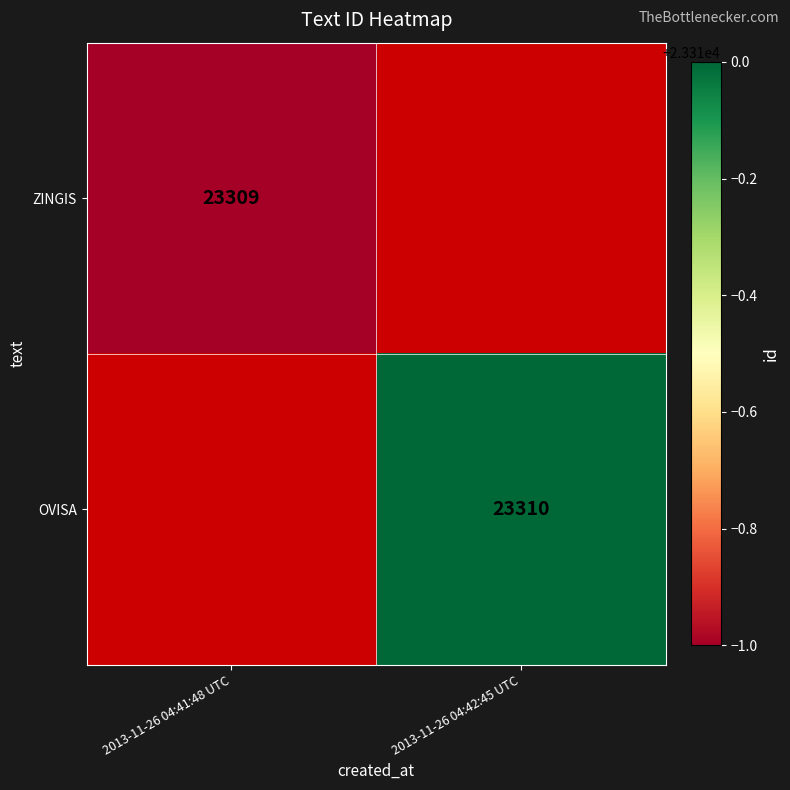

True or false: OVISA has a value of 9332 at 2013-11-26 04:42:45 UTC.

False